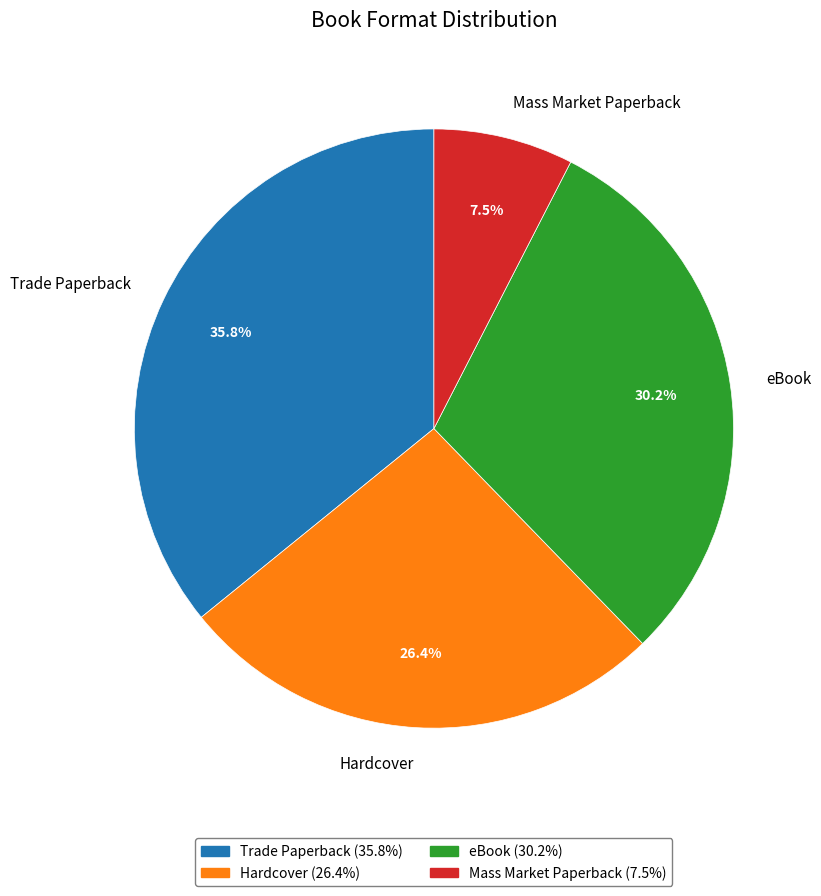

Which category has the smallest portion of the pie?

Mass Market Paperback